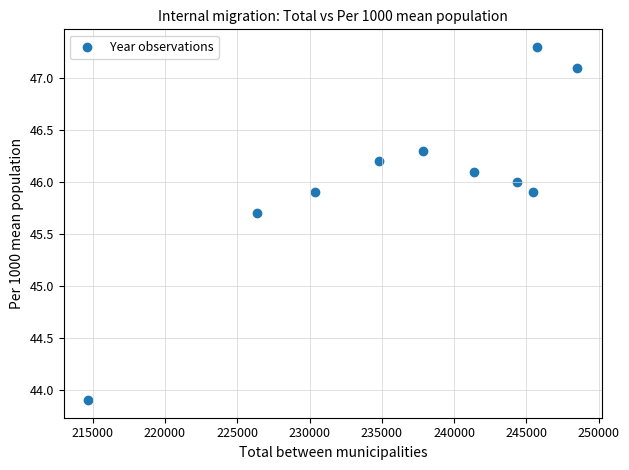

What is the average X value?

236949.0